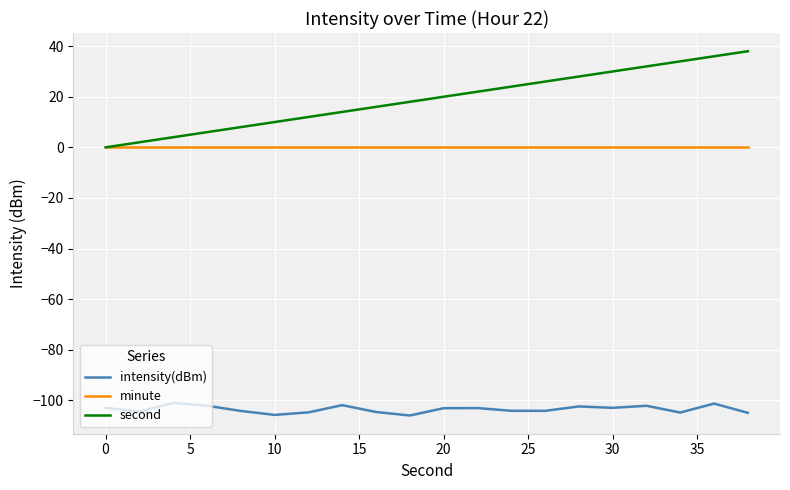

How many series are shown in this chart?

3